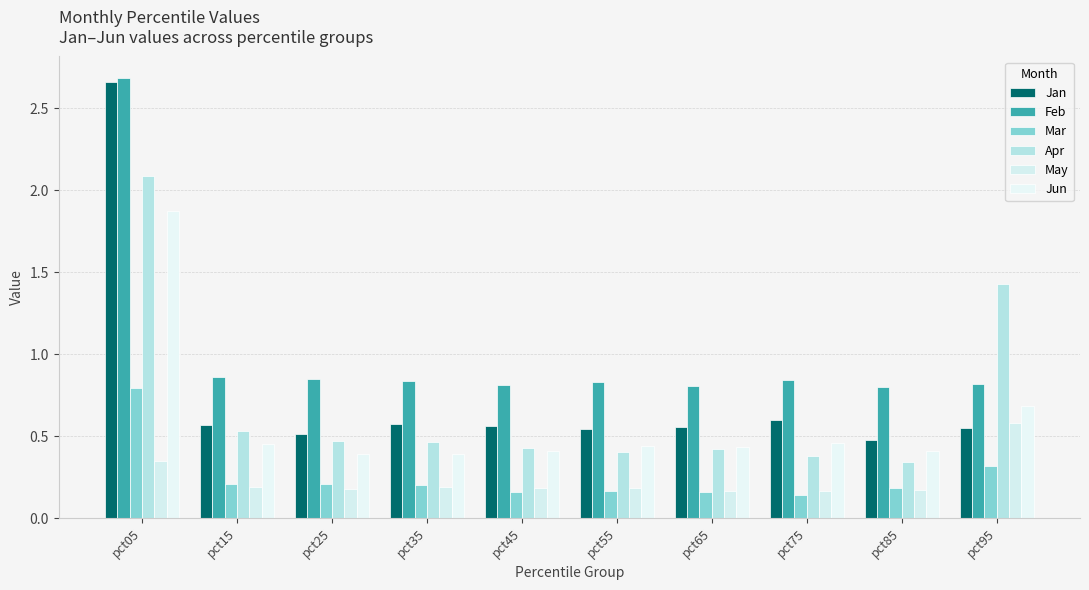

Is the value of Apr at pct95 greater than the value of Jun at pct85?

Yes